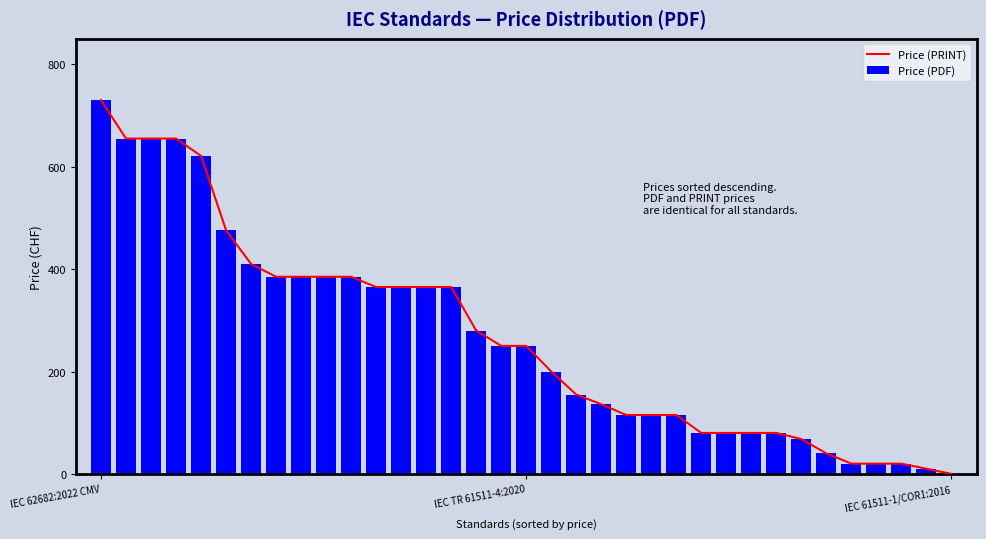

What is the label of the 18th bar from the left?

IEC TR 61511-4:2020